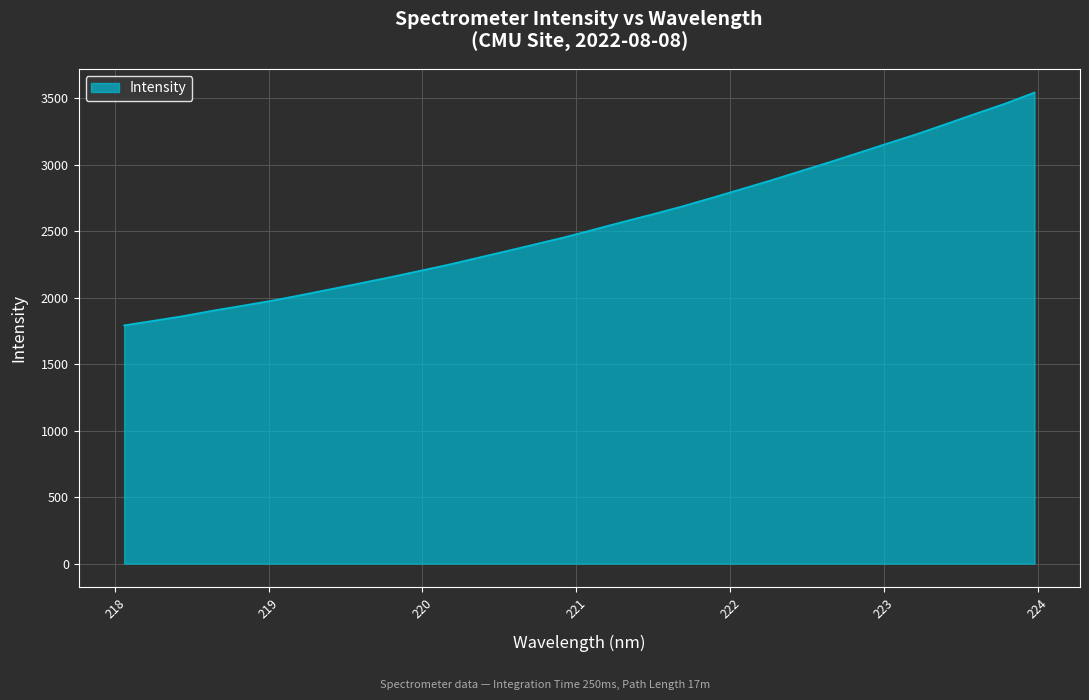

What is the minimum value shown in the chart?

1791.3